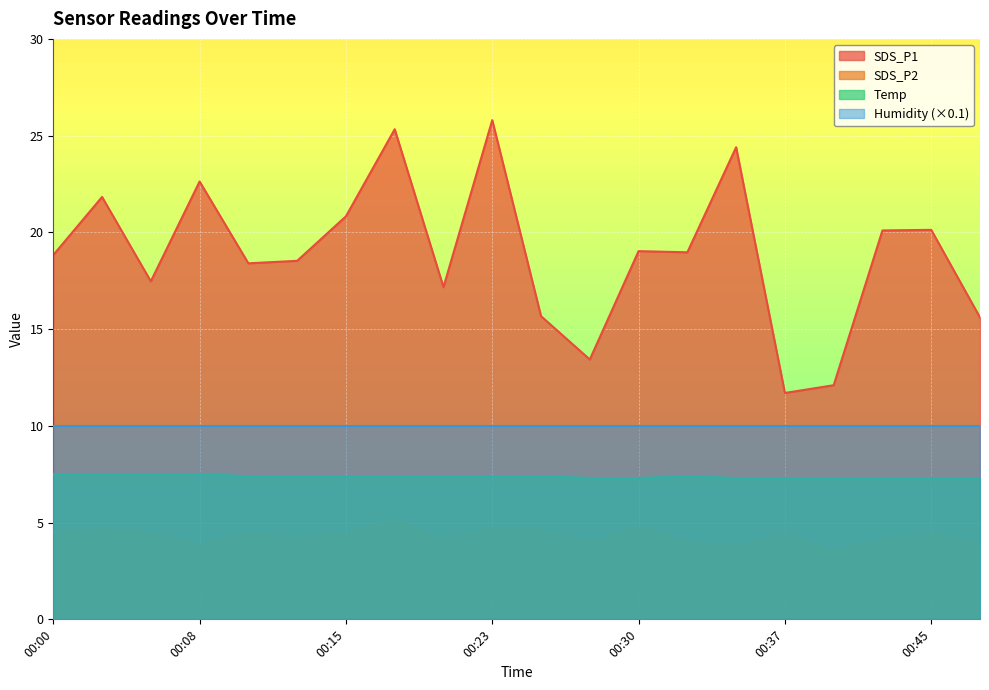

At which category is the sum across all series the highest?

00:23